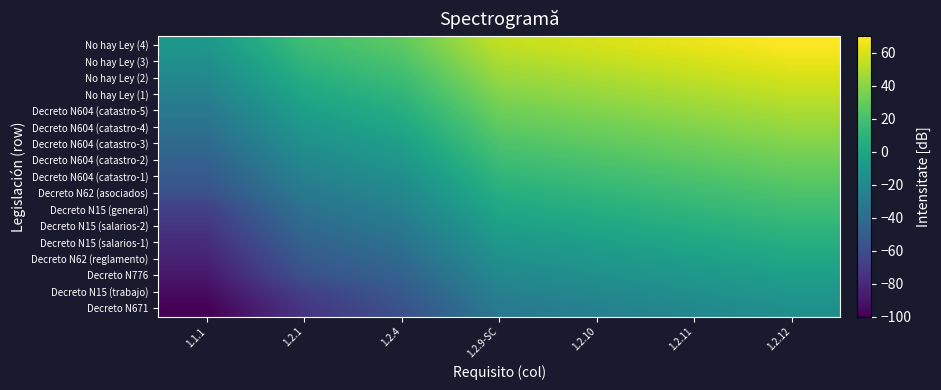

Count the number of data series in this chart.

17